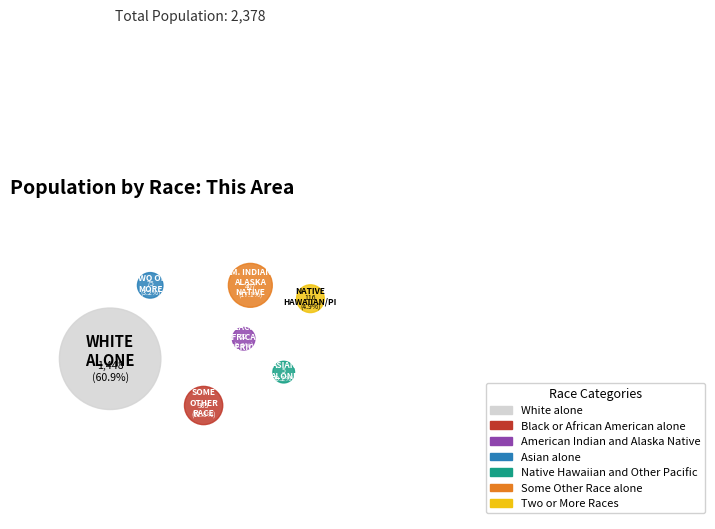

Which slice represents more than half of the pie?

White alone